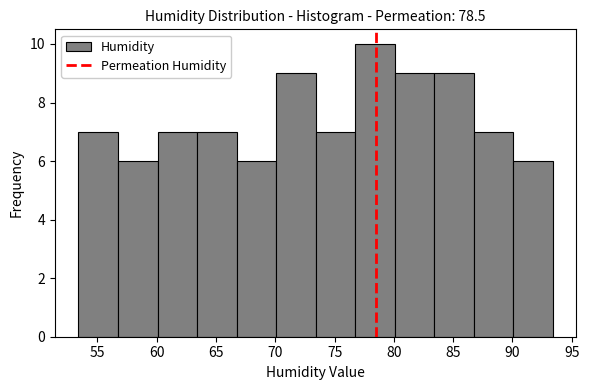

Reading left to right, list every bar in this chart as the range it spans on the x-axis followed by its height. Neither the bar edges nor the heights are printed on the chart, so give them approximately, as read against the axes.

53.5 to 56.5: 7
56.5 to 60.0: 6
60.0 to 63.5: 7
63.5 to 66.5: 7
66.5 to 70.0: 6
70.0 to 73.5: 9
73.5 to 76.5: 7
76.5 to 80.0: 10
80.0 to 83.5: 9
83.5 to 86.5: 9
86.5 to 90.0: 7
90.0 to 93.5: 6